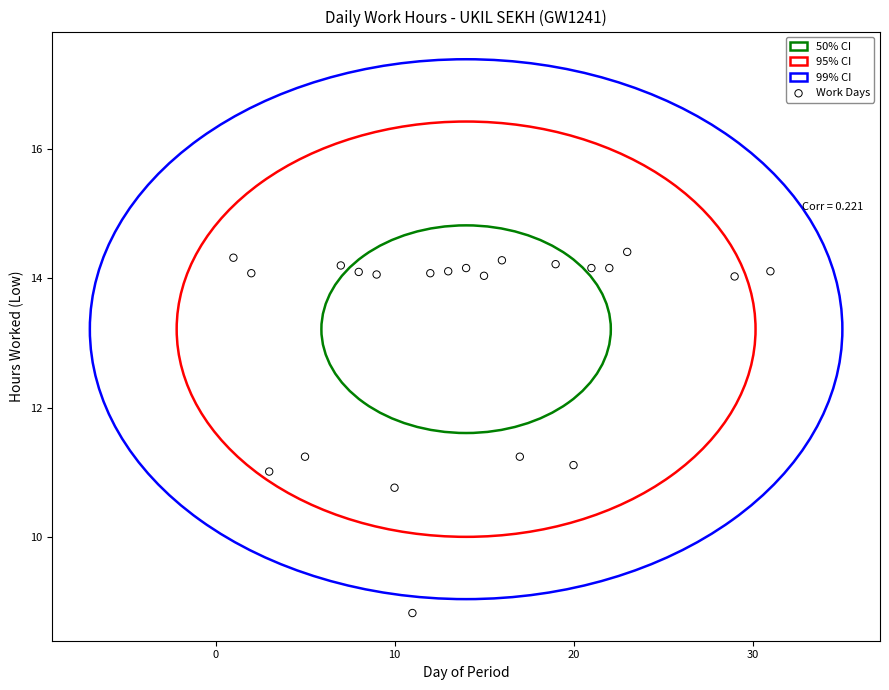

What is the range of Y values (max minus min)?

5.6